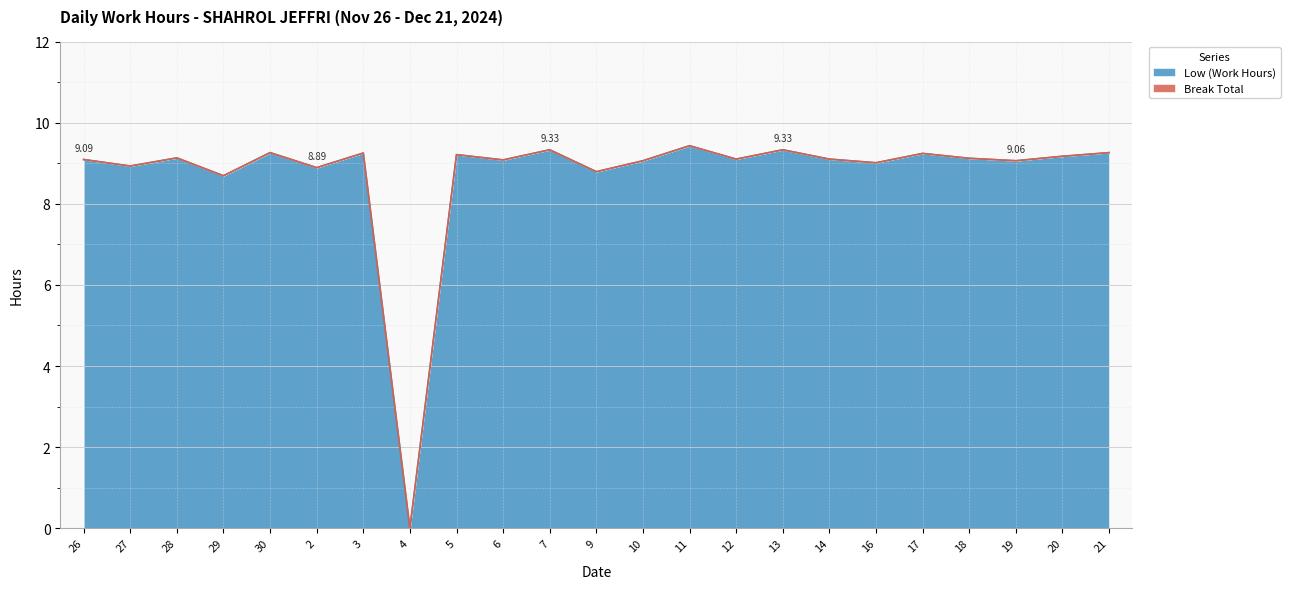

Read the value at 29.

8.7